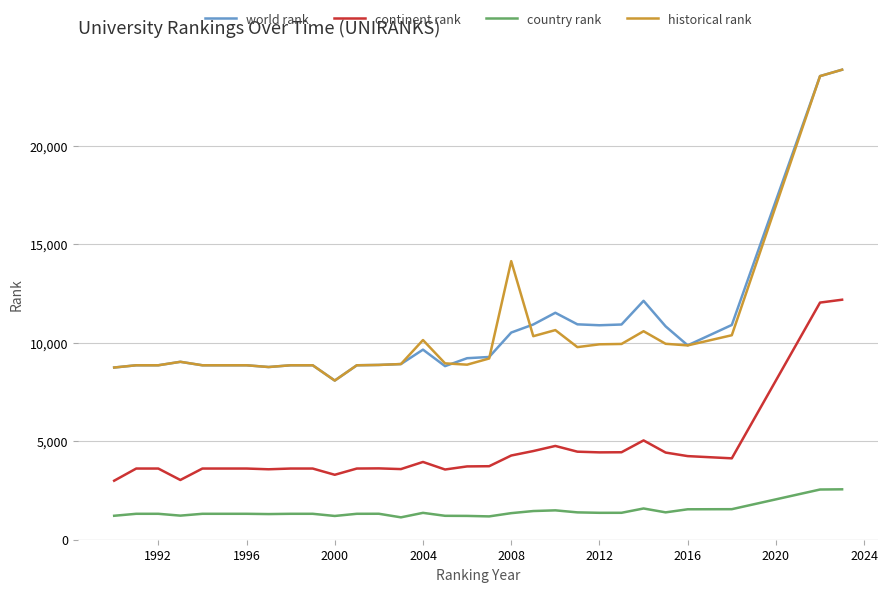

Does the chart display data point markers on the line(s)?

No